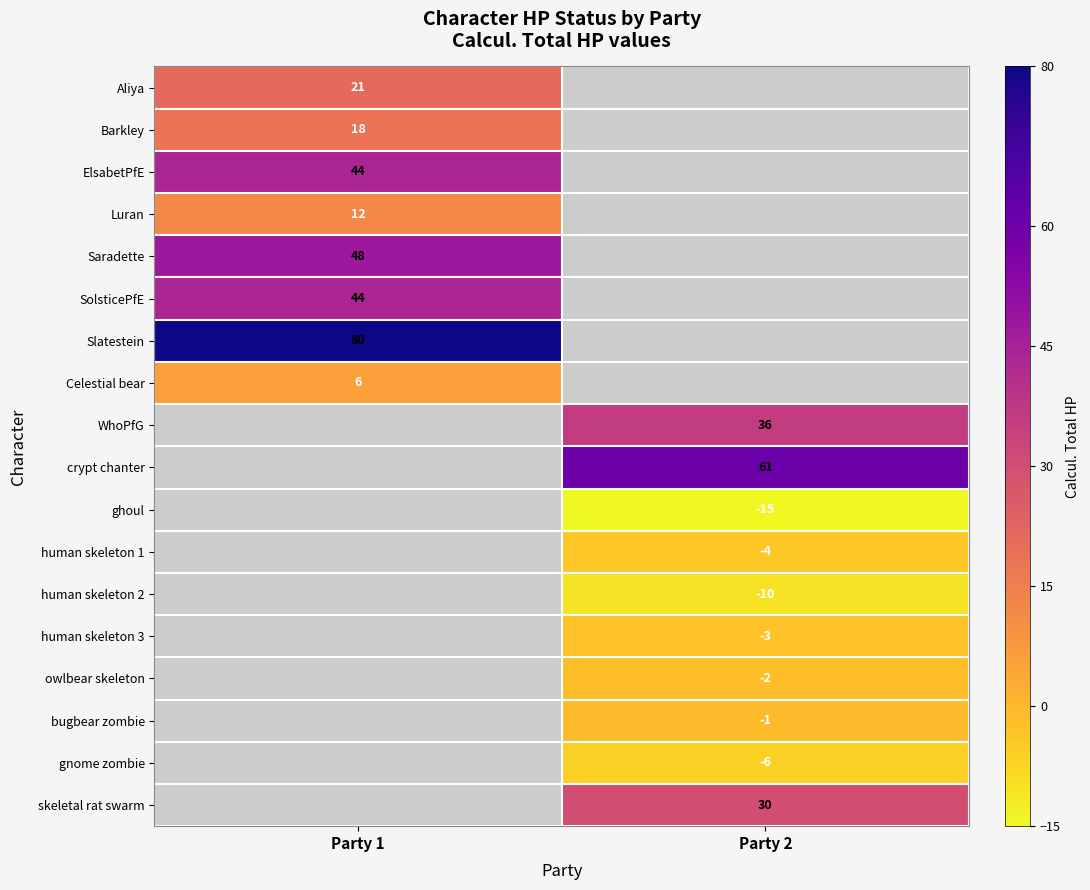

Between Party 1 and Party 2, which is larger?

Party 2